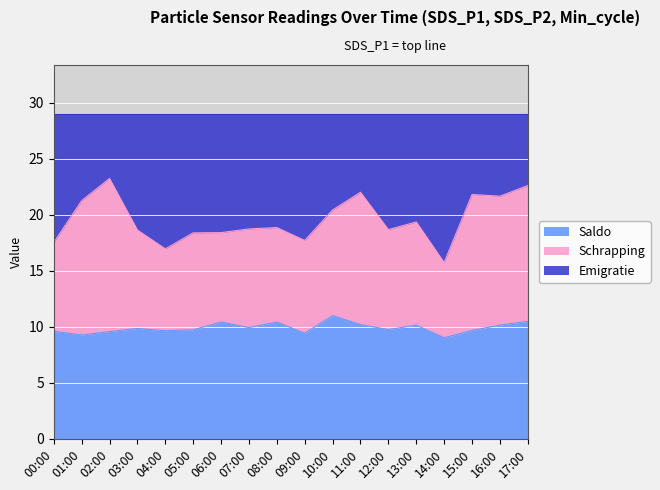

Where does the SDS_P1 series first go above 18?

01:00